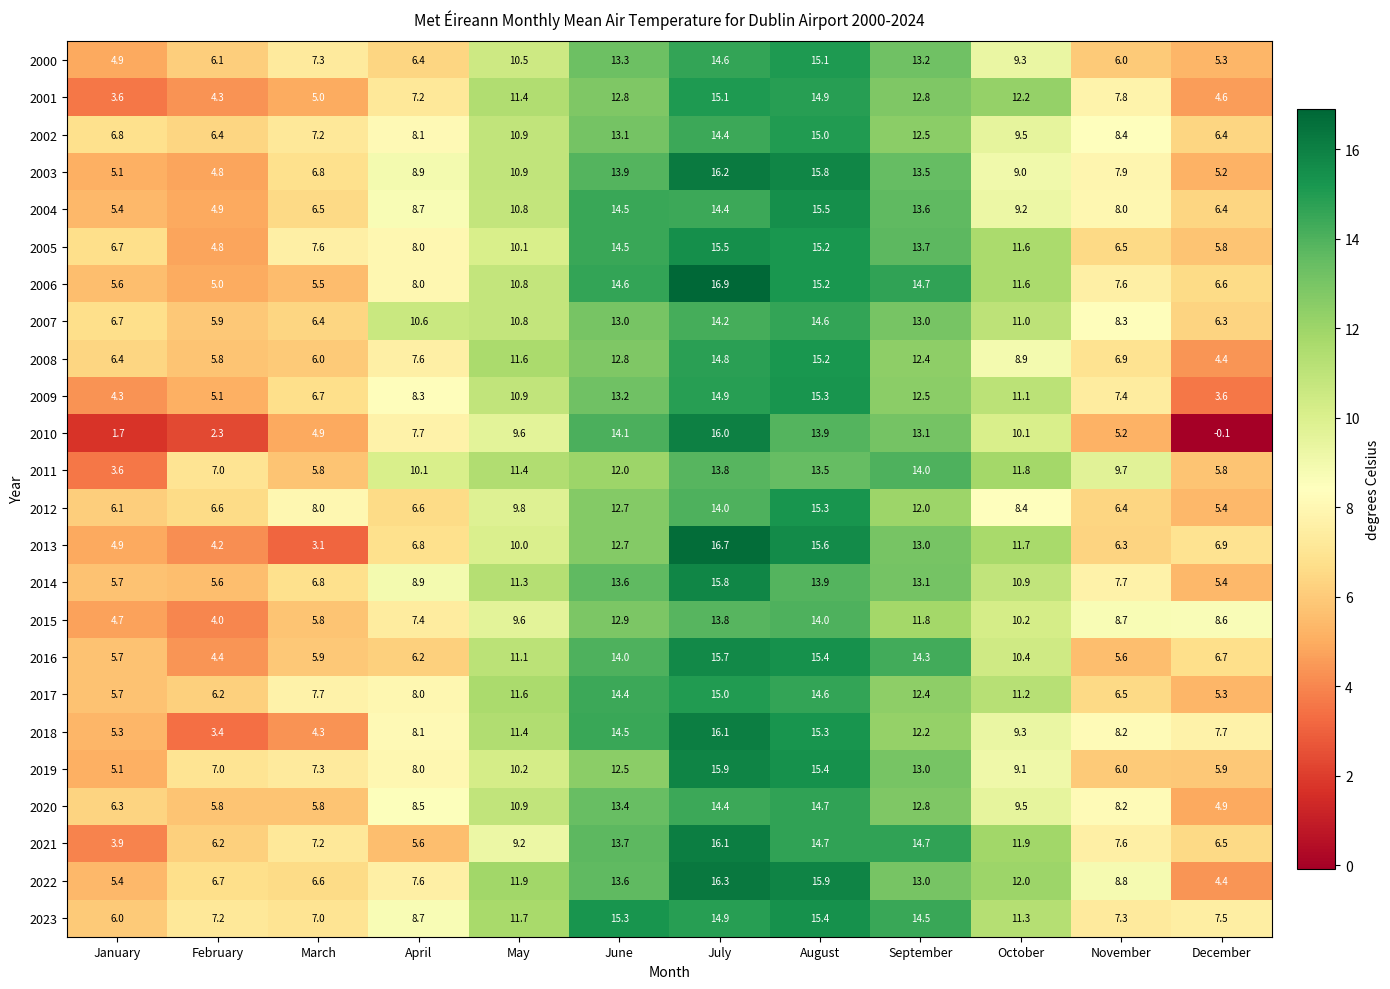

What is the sum of the 2003 values at July and September?

29.7